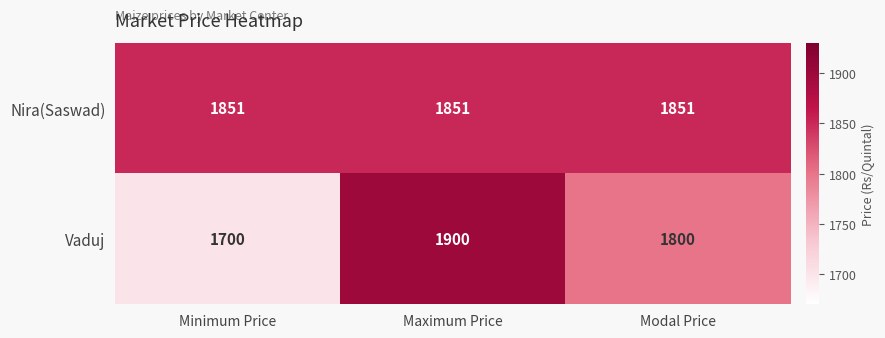

Reading left to right, list all the values displayed in this chart.

Nira(Saswad): 1851	1851	1851
Vaduj: 1700	1900	1800